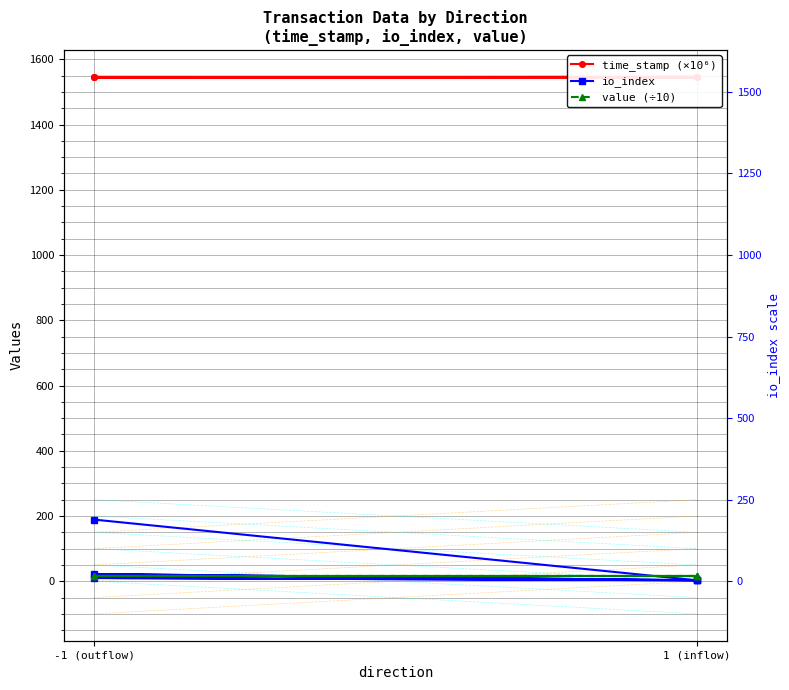

Which category has the highest value in the value (÷10) series?

-1 (outflow)